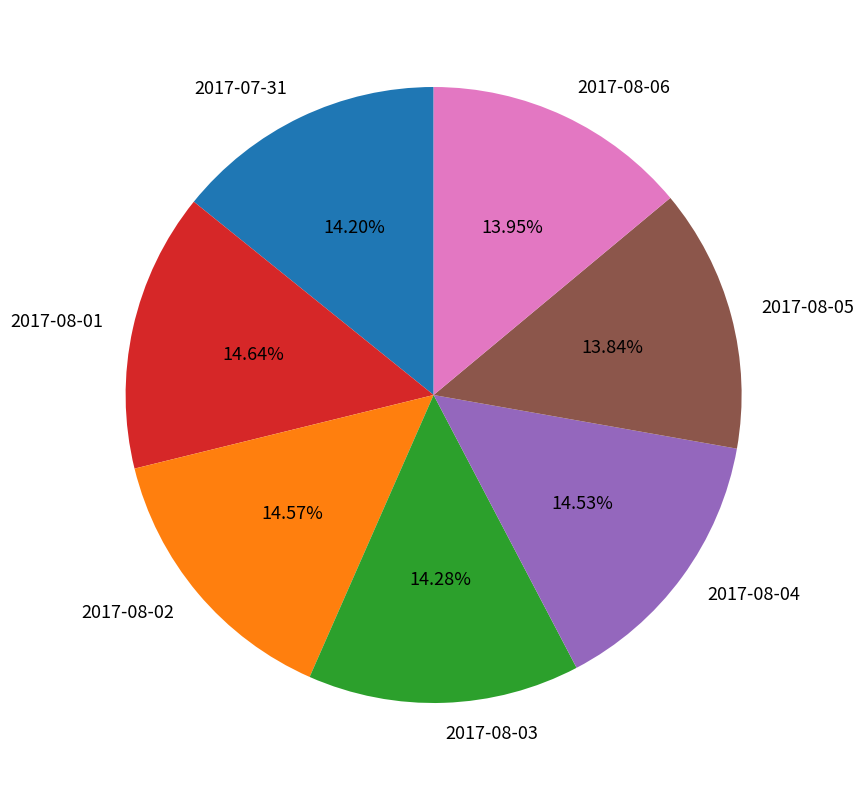

Does 2017-08-06 account for over 50% of the chart?

No